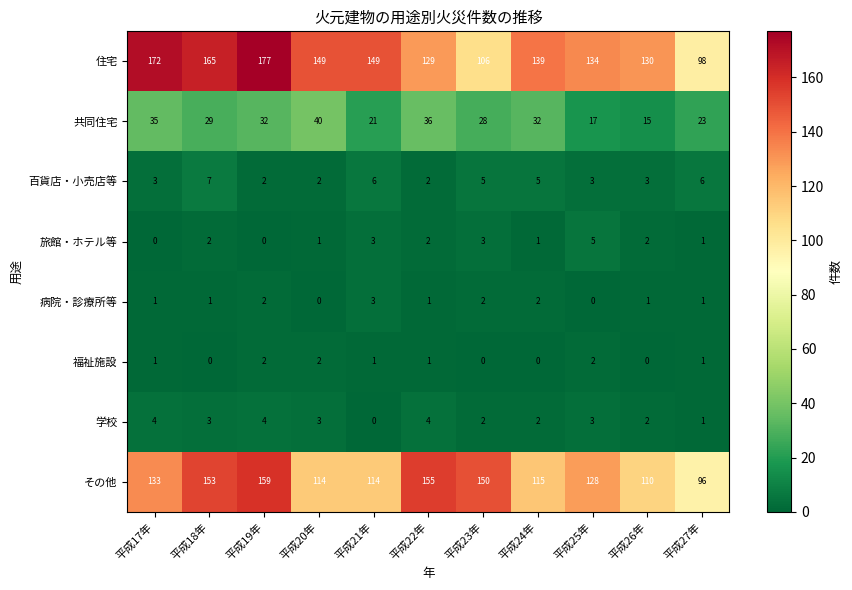

Which series has the largest total across all categories?

住宅